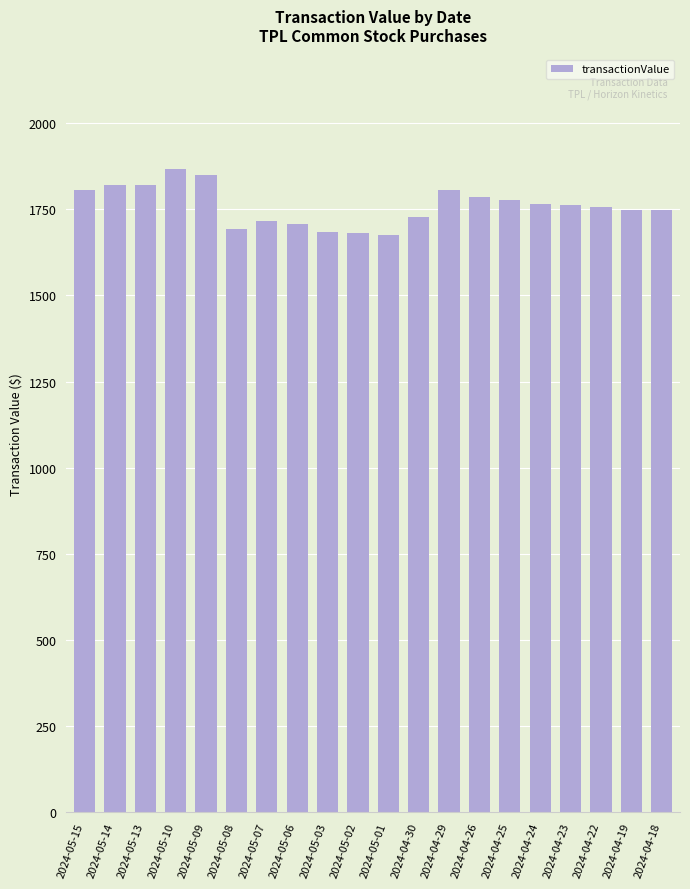

What is the average value?

1760